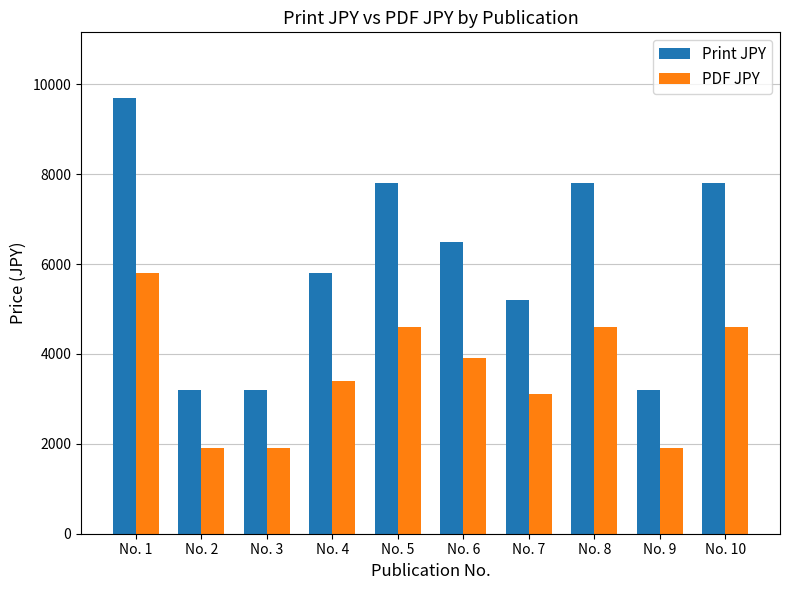

Which series has the widest spread of values?

Print JPY